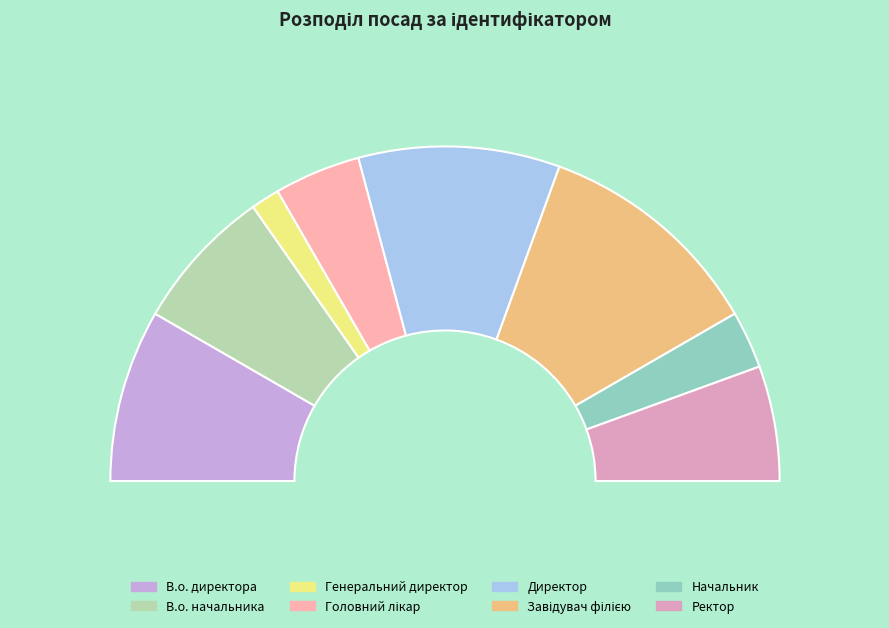

Which category has the smallest portion of the pie?

Генеральний директор